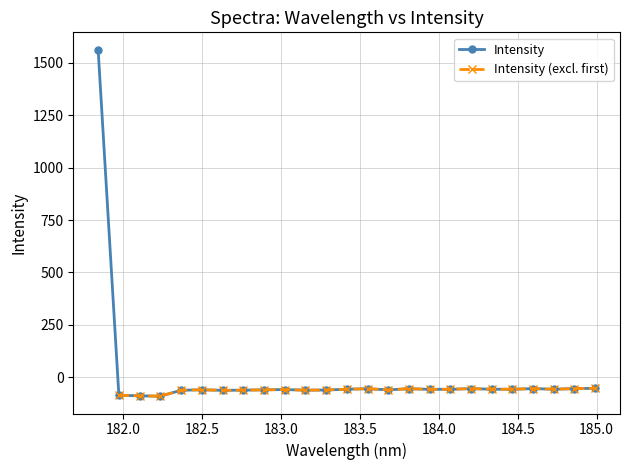

How many interior local valleys (lower than both neighbors) does the data have?

7